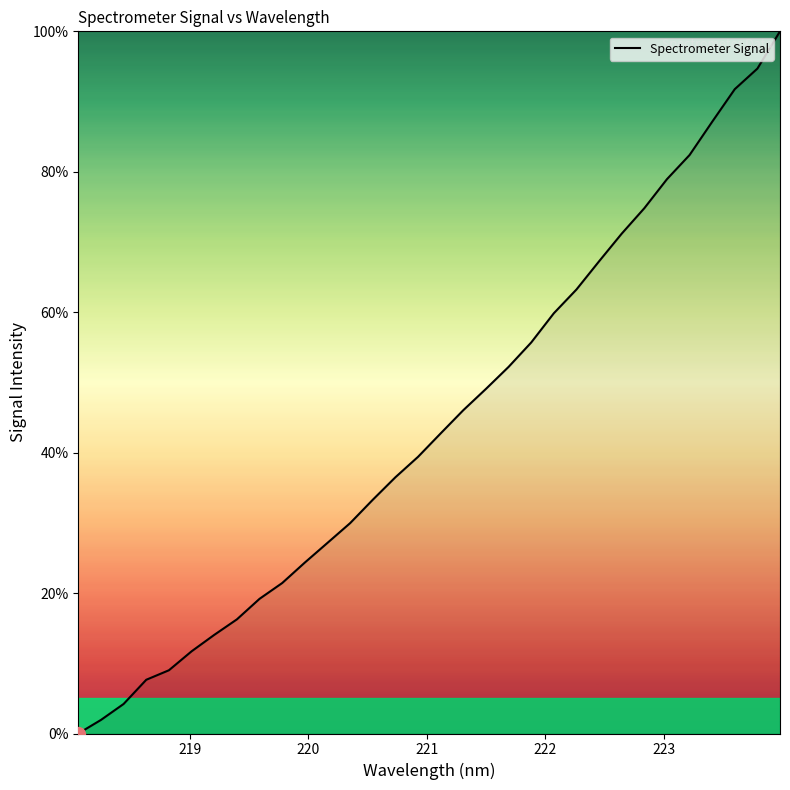

Does the chart have visible grid lines?

No